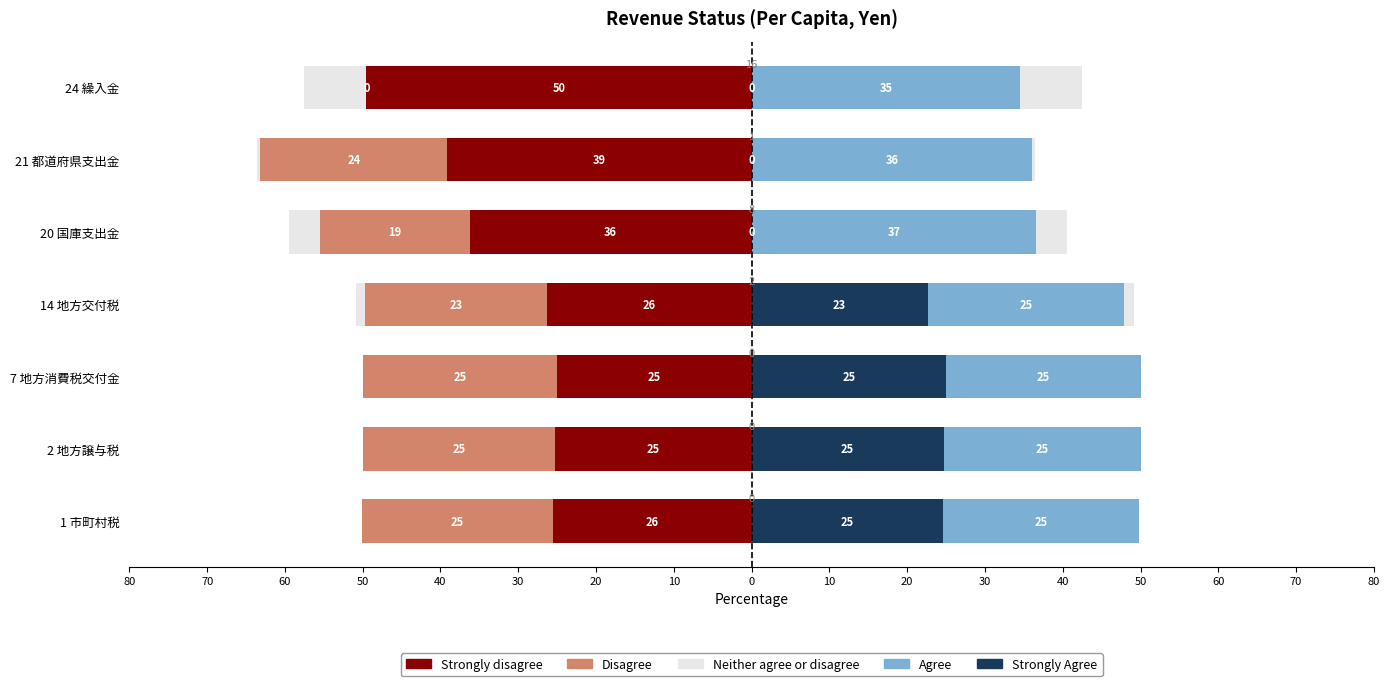

Between 2 地方譲与税 and 14 地方交付税, which is larger?

2 地方譲与税